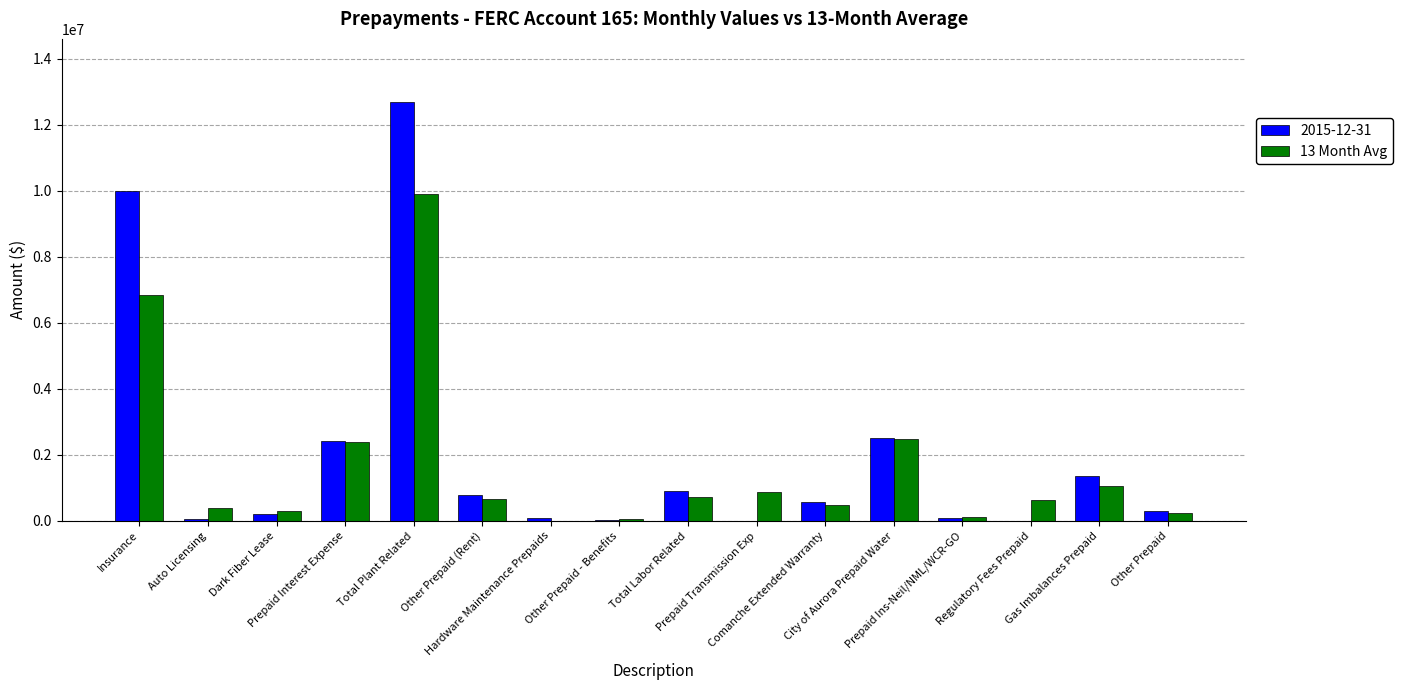

What is the greatest value displayed?

12703840.3